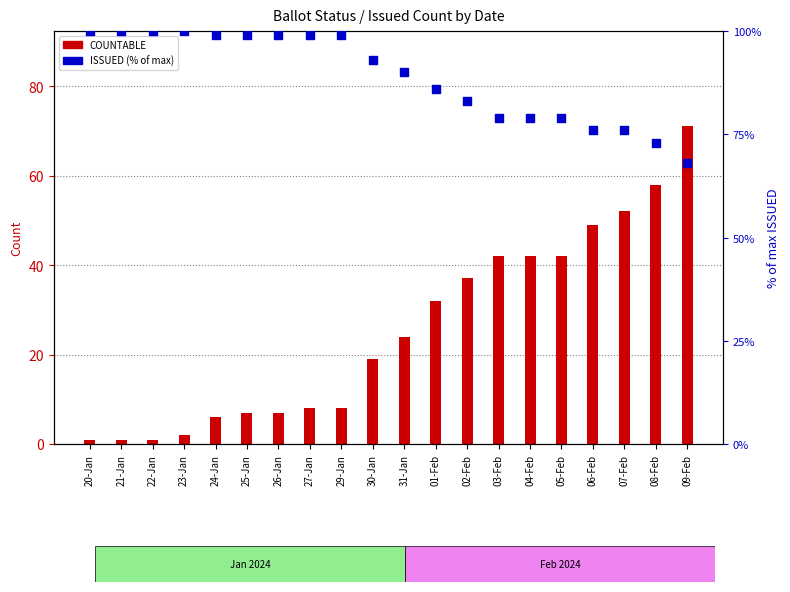

At how many categories does at least one series exceed 95?

9